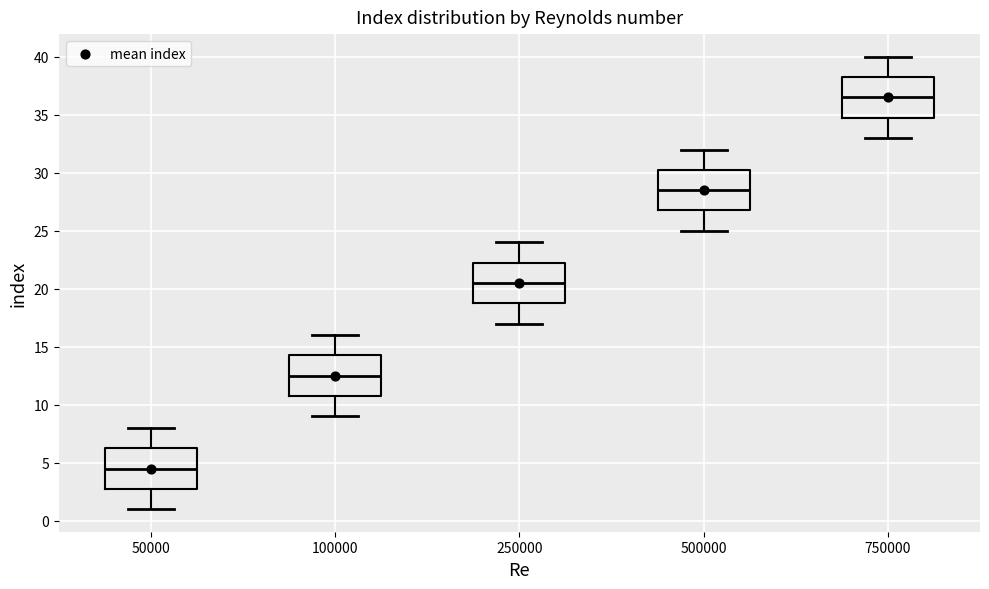

Reading left to right, transcribe this box plot: for each box, give where its median line is, the range the box spans, and where its two whiskers end, as read against the y-axis. The values are not printed on the chart, so give them approximately, as read against the axis.

50000: median 4.5, box 3.0 to 6.5, whiskers 1.0 to 8.0
100000: median 12.5, box 11.0 to 14.5, whiskers 9.0 to 16.0
250000: median 20.5, box 19.0 to 22.5, whiskers 17.0 to 24.0
500000: median 28.5, box 27.0 to 30.5, whiskers 25.0 to 32.0
750000: median 36.5, box 35.0 to 38.5, whiskers 33.0 to 40.0